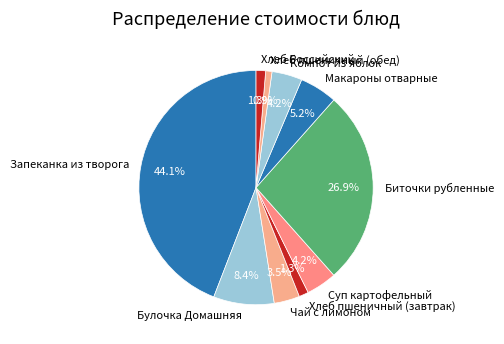

Does any single category account for the majority?

No